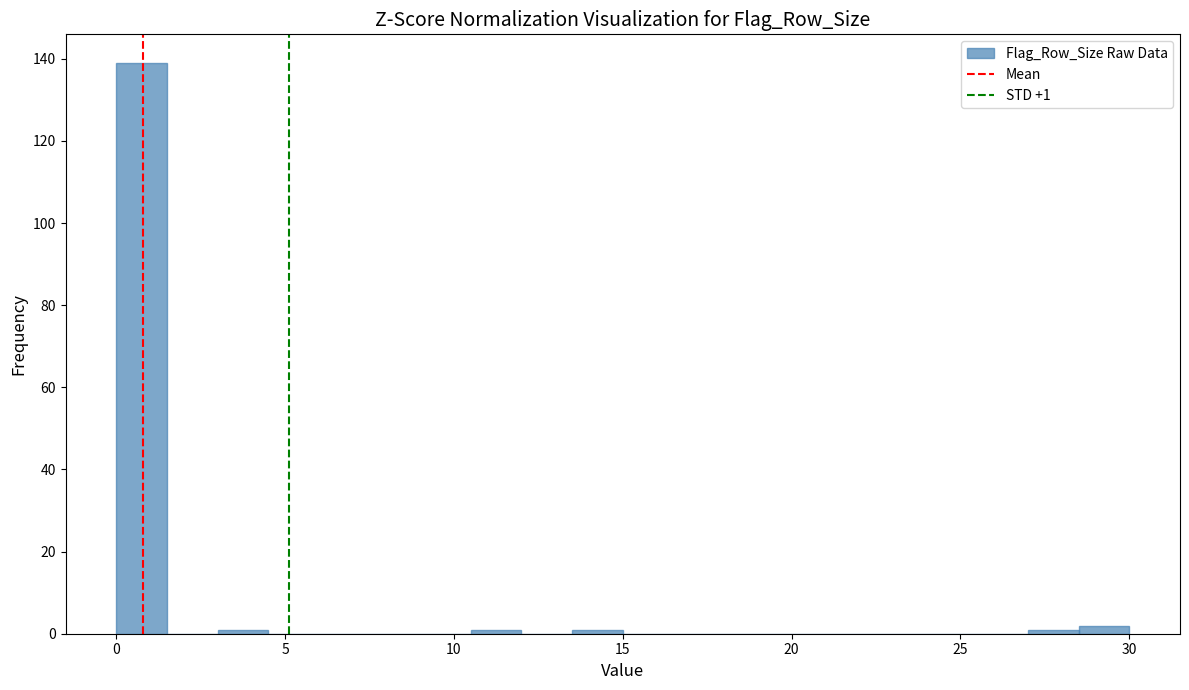

Around what value on the x-axis is the tallest bar? Give the approximate position of its centre, as read against the axis.

1.0